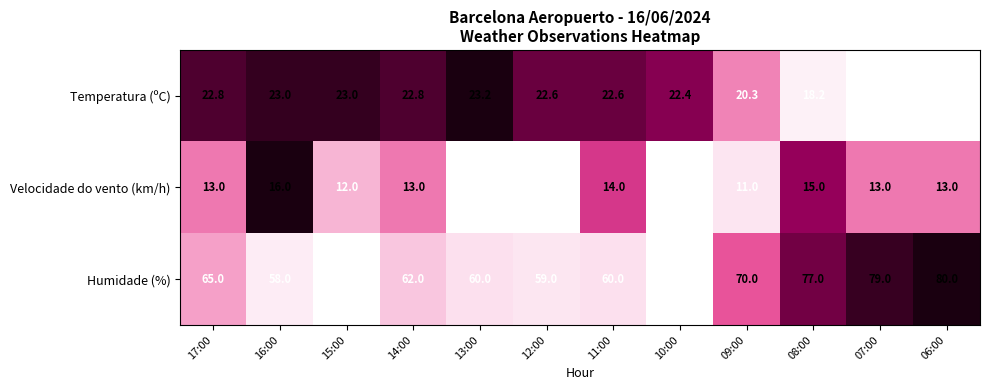

What is the spread (max minus min) of values at 07:00?

66.0